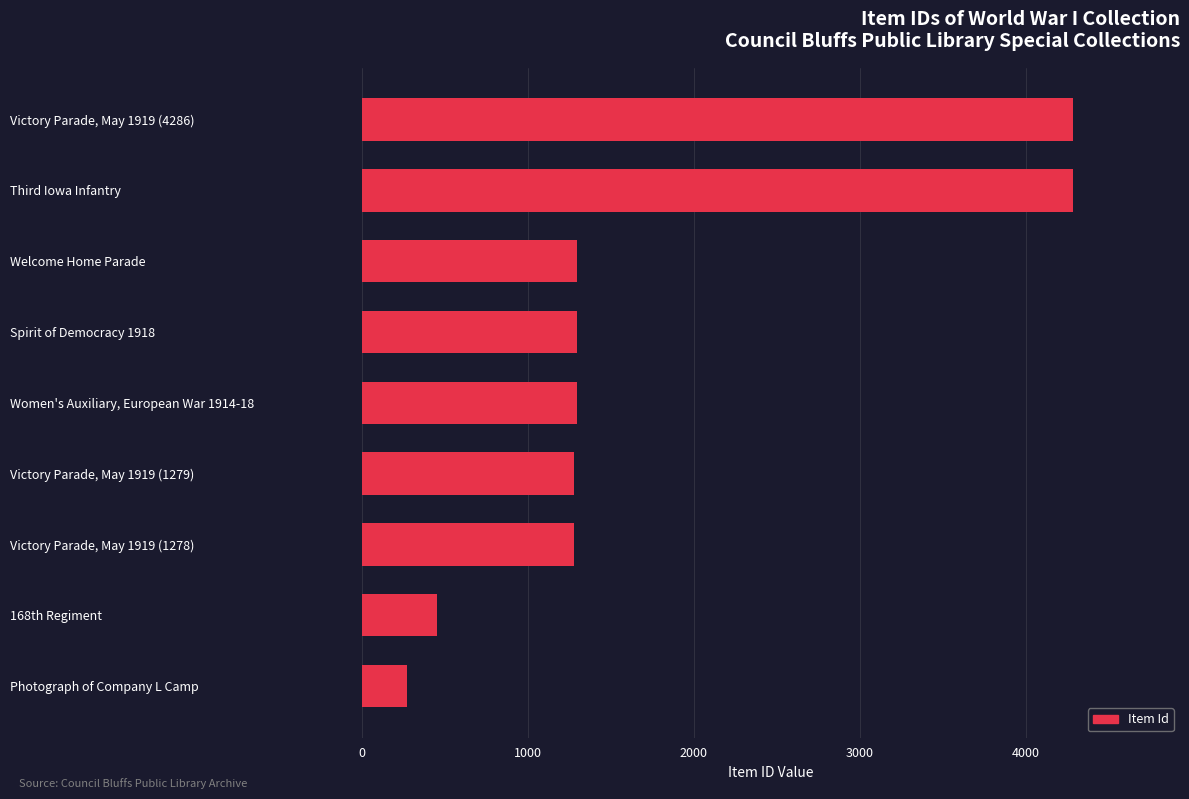

Approximately how many times larger is the value at Spirit of Democracy 1918 compared to Photograph of Company L Camp?

4.7